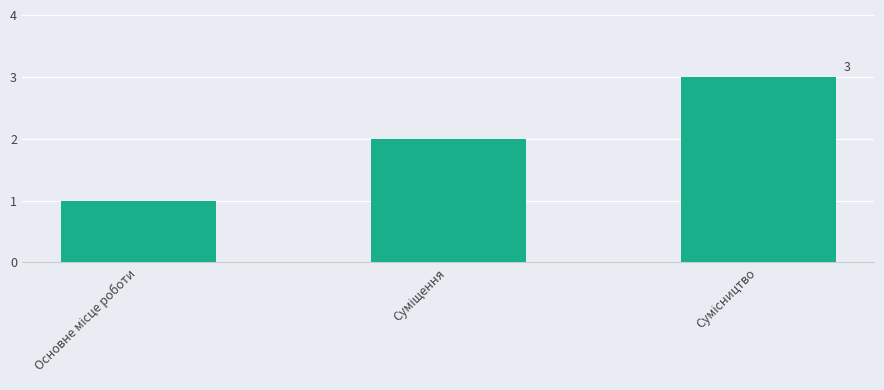

How many bars are there in total?

3